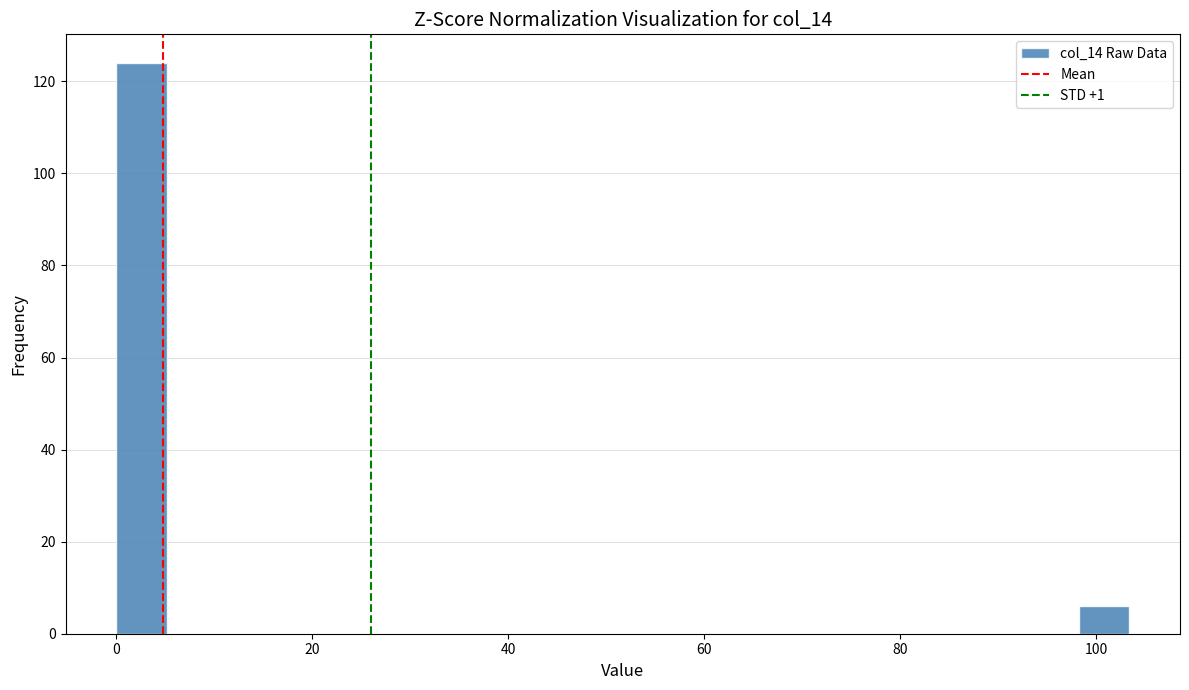

Read against the x-axis, roughly where is the centre of the tallest bar?

2